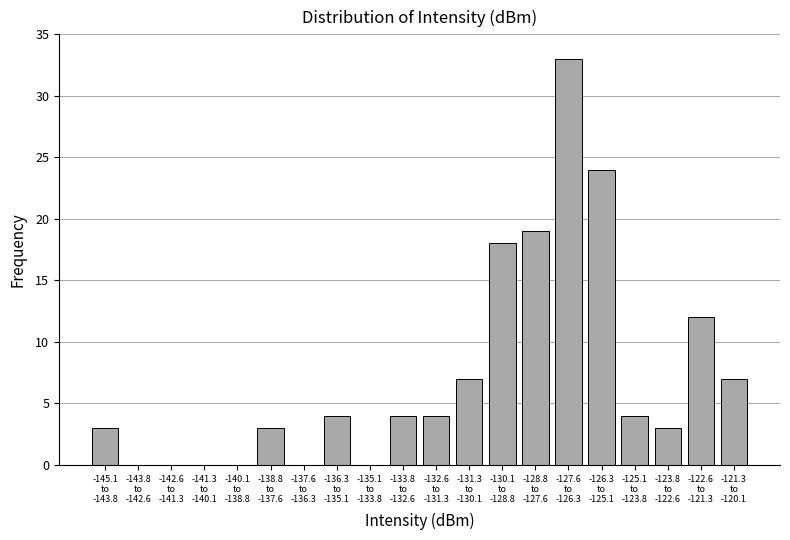

What is the maximum value shown in the chart?

33